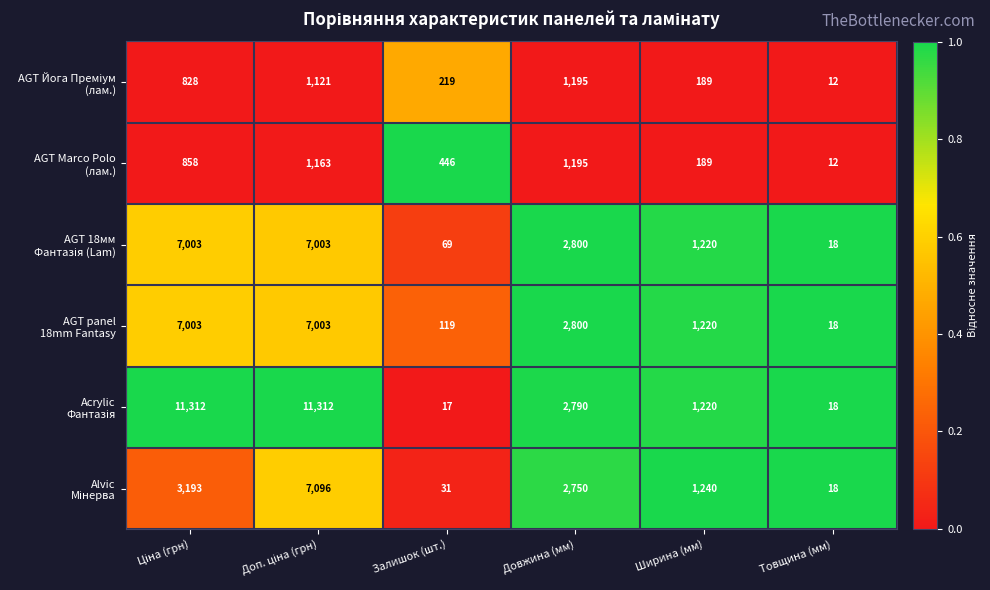

What is the greatest value displayed?

11312